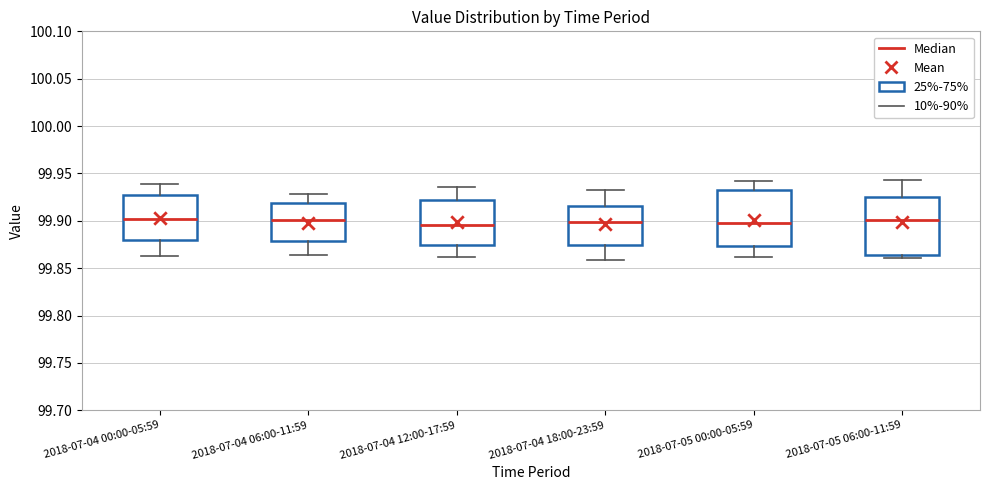

Where does the median line of the box for 2018-07-04 18:00-23:59 sit on the y-axis? The values are not printed on the chart, so give them approximately, as read against the axis.

99.900